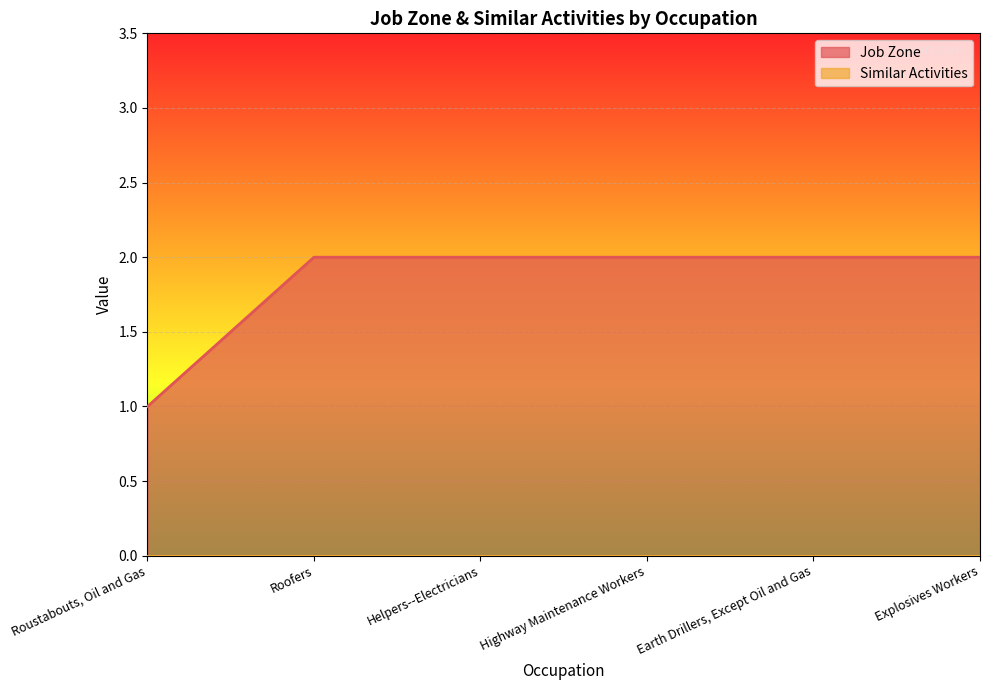

What is the maximum value shown in the chart?

2